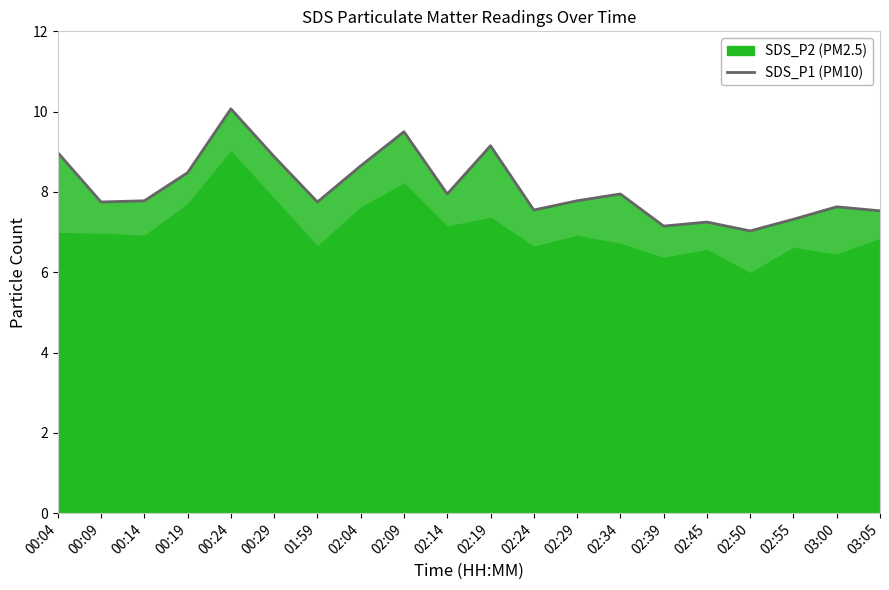

How many lines are shown in the chart?

1